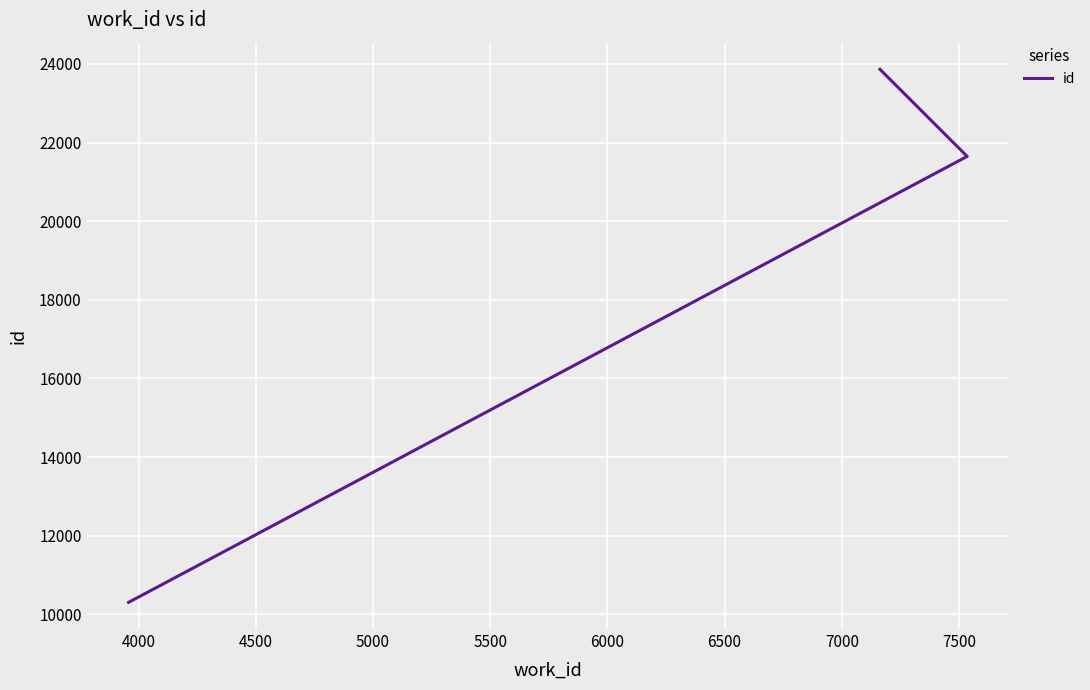

The chart shows a value of 3950 at 3500. True or false?

False